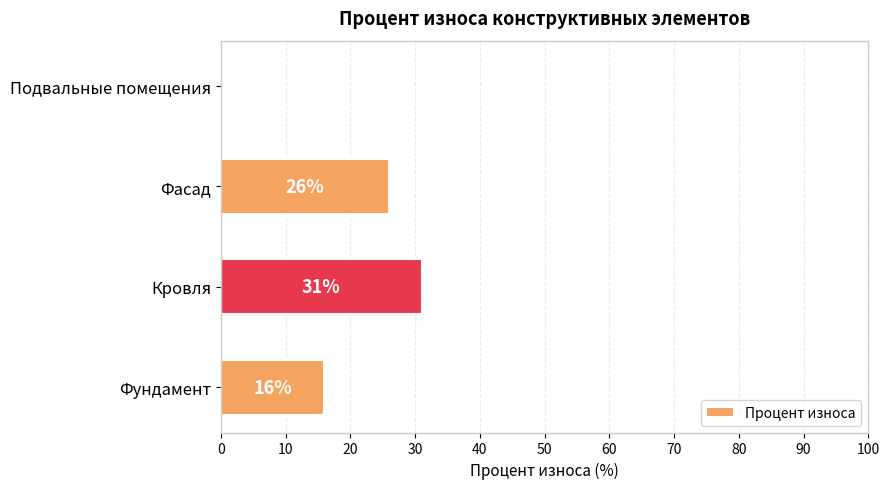

True or false: the data shows 11 at Фасад.

False